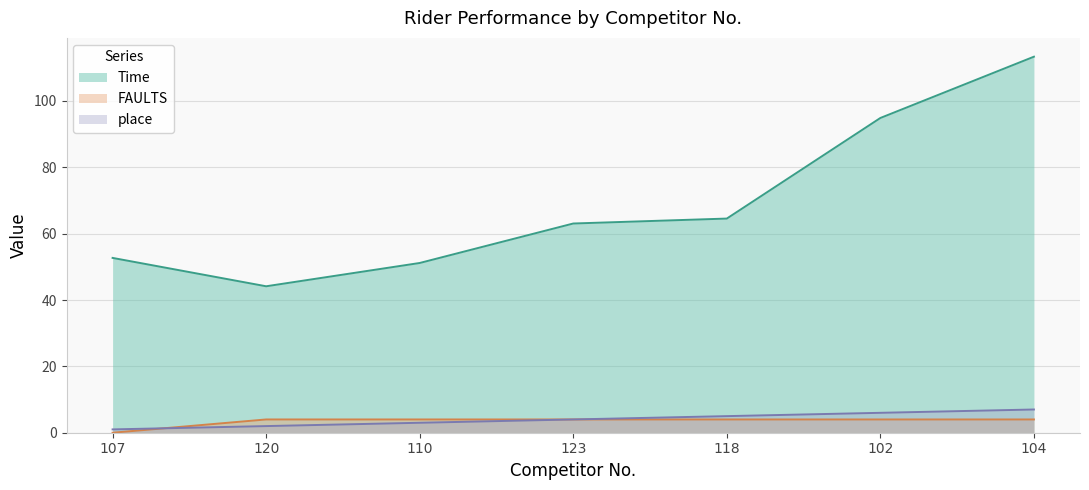

True or false: place has more than 1 points higher than both neighbors.

False